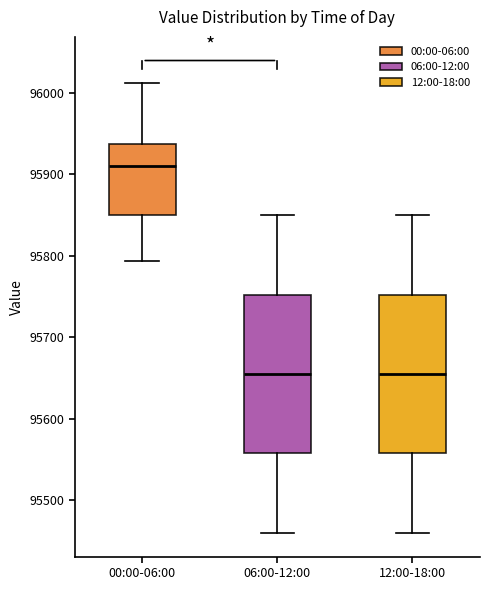

Where does the median line of the box for 00:00-06:00 sit on the y-axis? The values are not printed on the chart, so give them approximately, as read against the axis.

95910